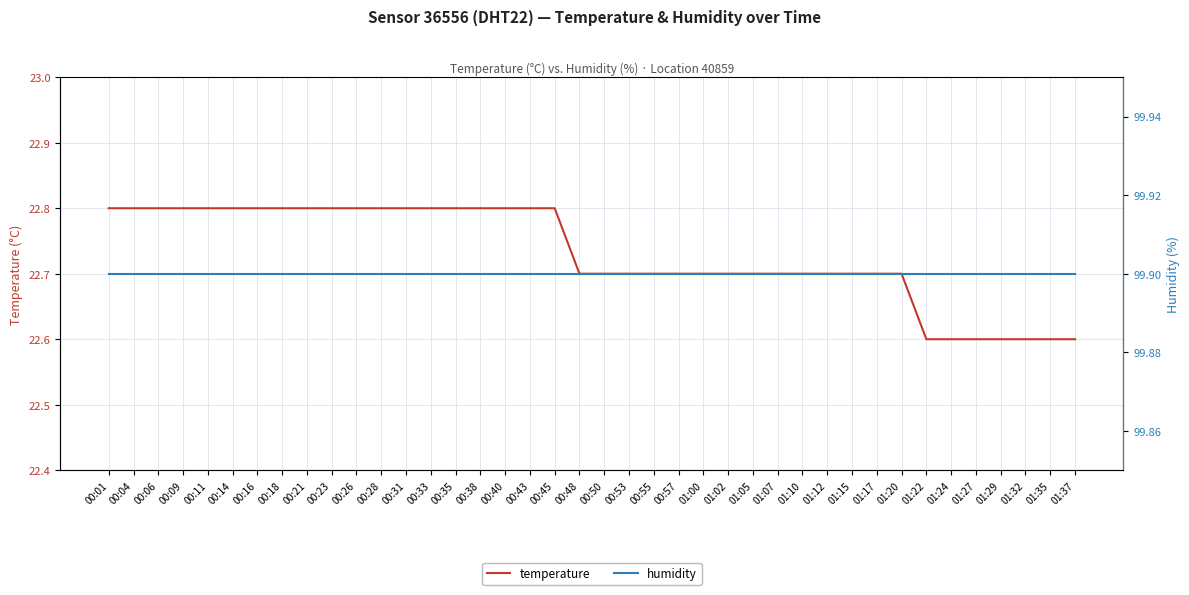

Where is humidity nearest to the value 99?

00:01